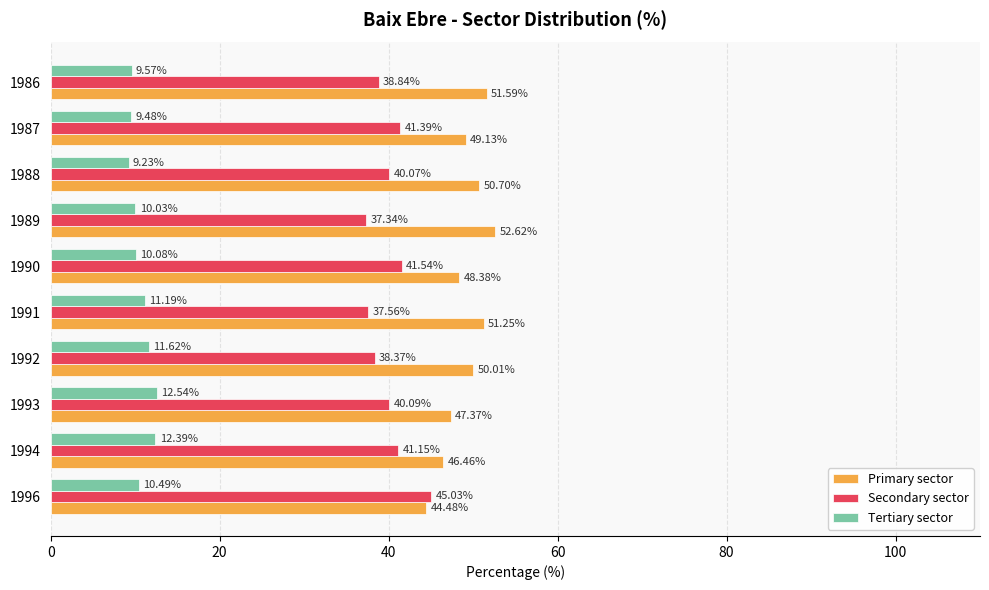

How many categories are shown in the chart?

10